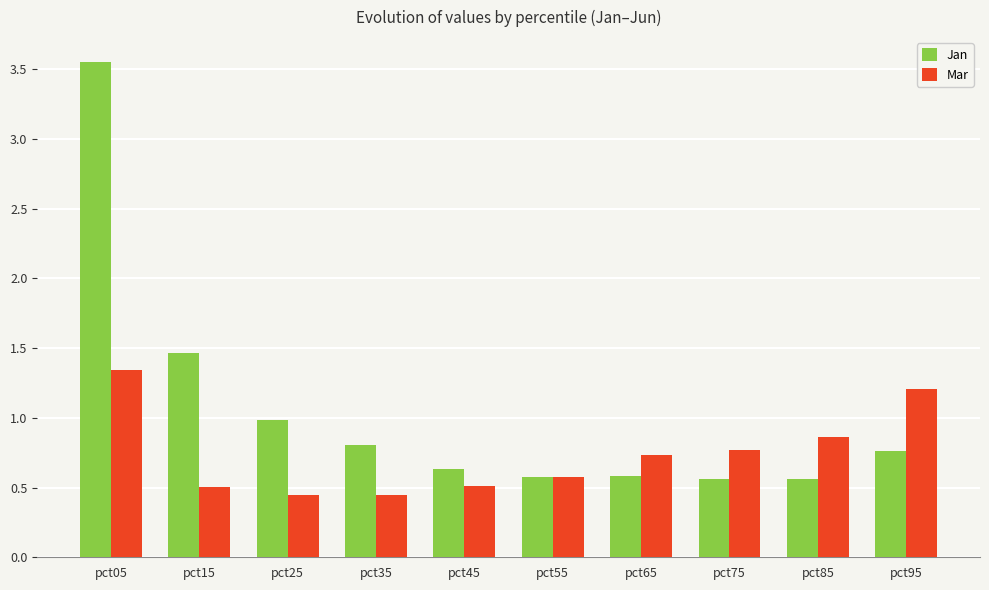

What is the difference between the highest and lowest values at pct85?

0.3